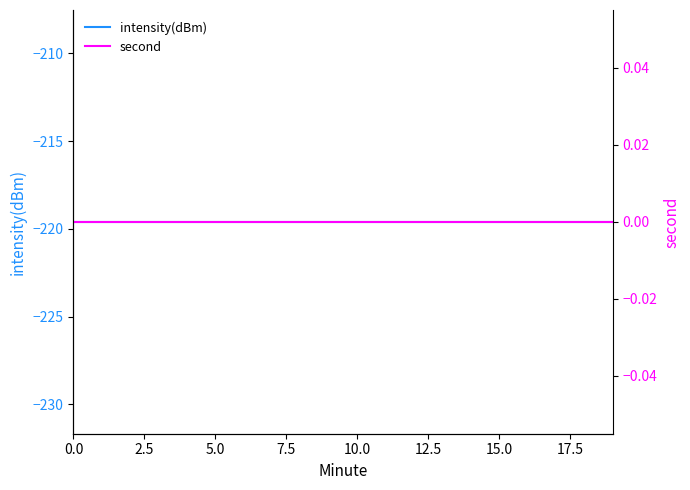

The value of intensity(dBm) at 17.5 is -219.6. True or false?

True